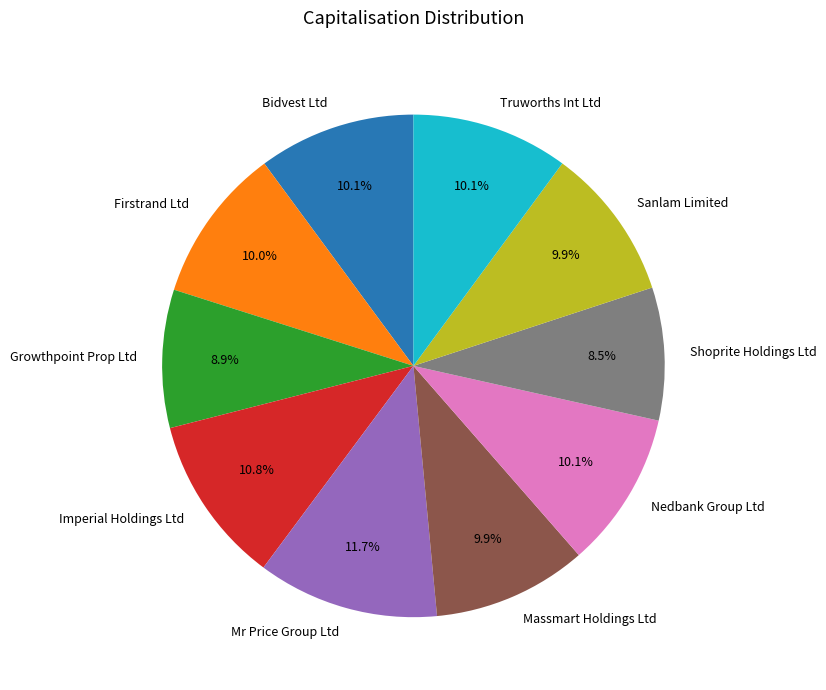

Is there any slice that represents more than half of the pie?

No